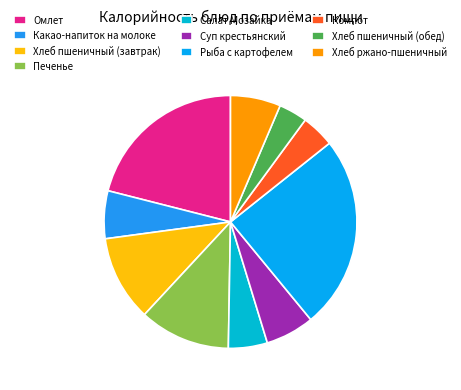

What is the ratio of the value at Компот to the value at Рыба с картофелем?

0.2